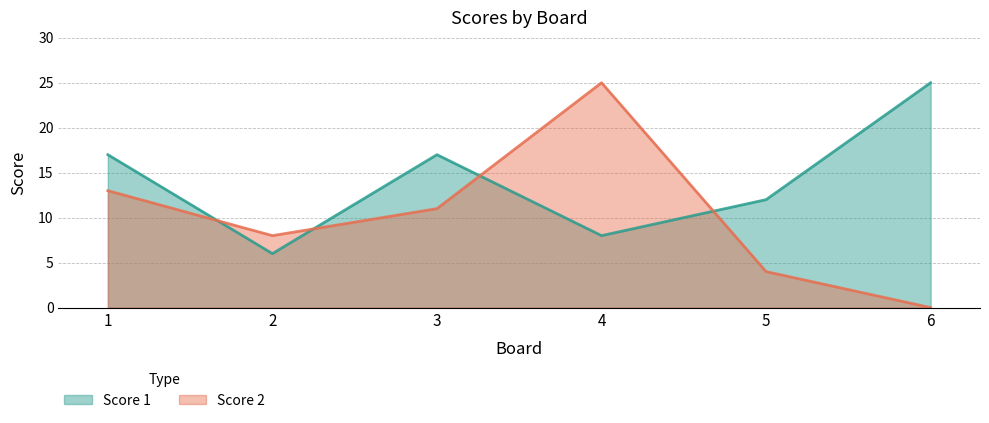

How many series are shown in this chart?

2